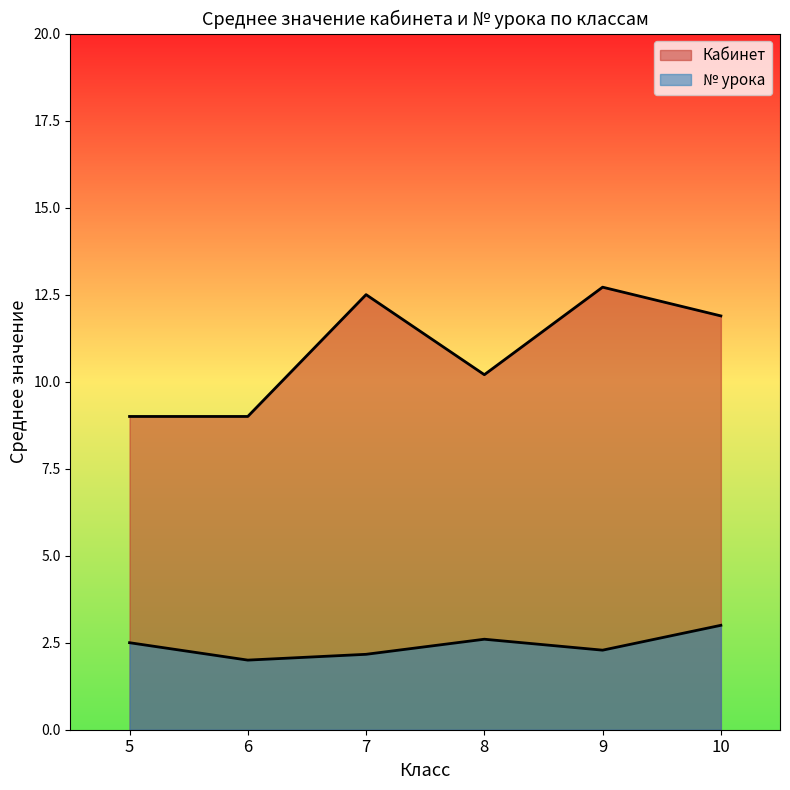

Which series changed the most between 6 and 5?

№ урока